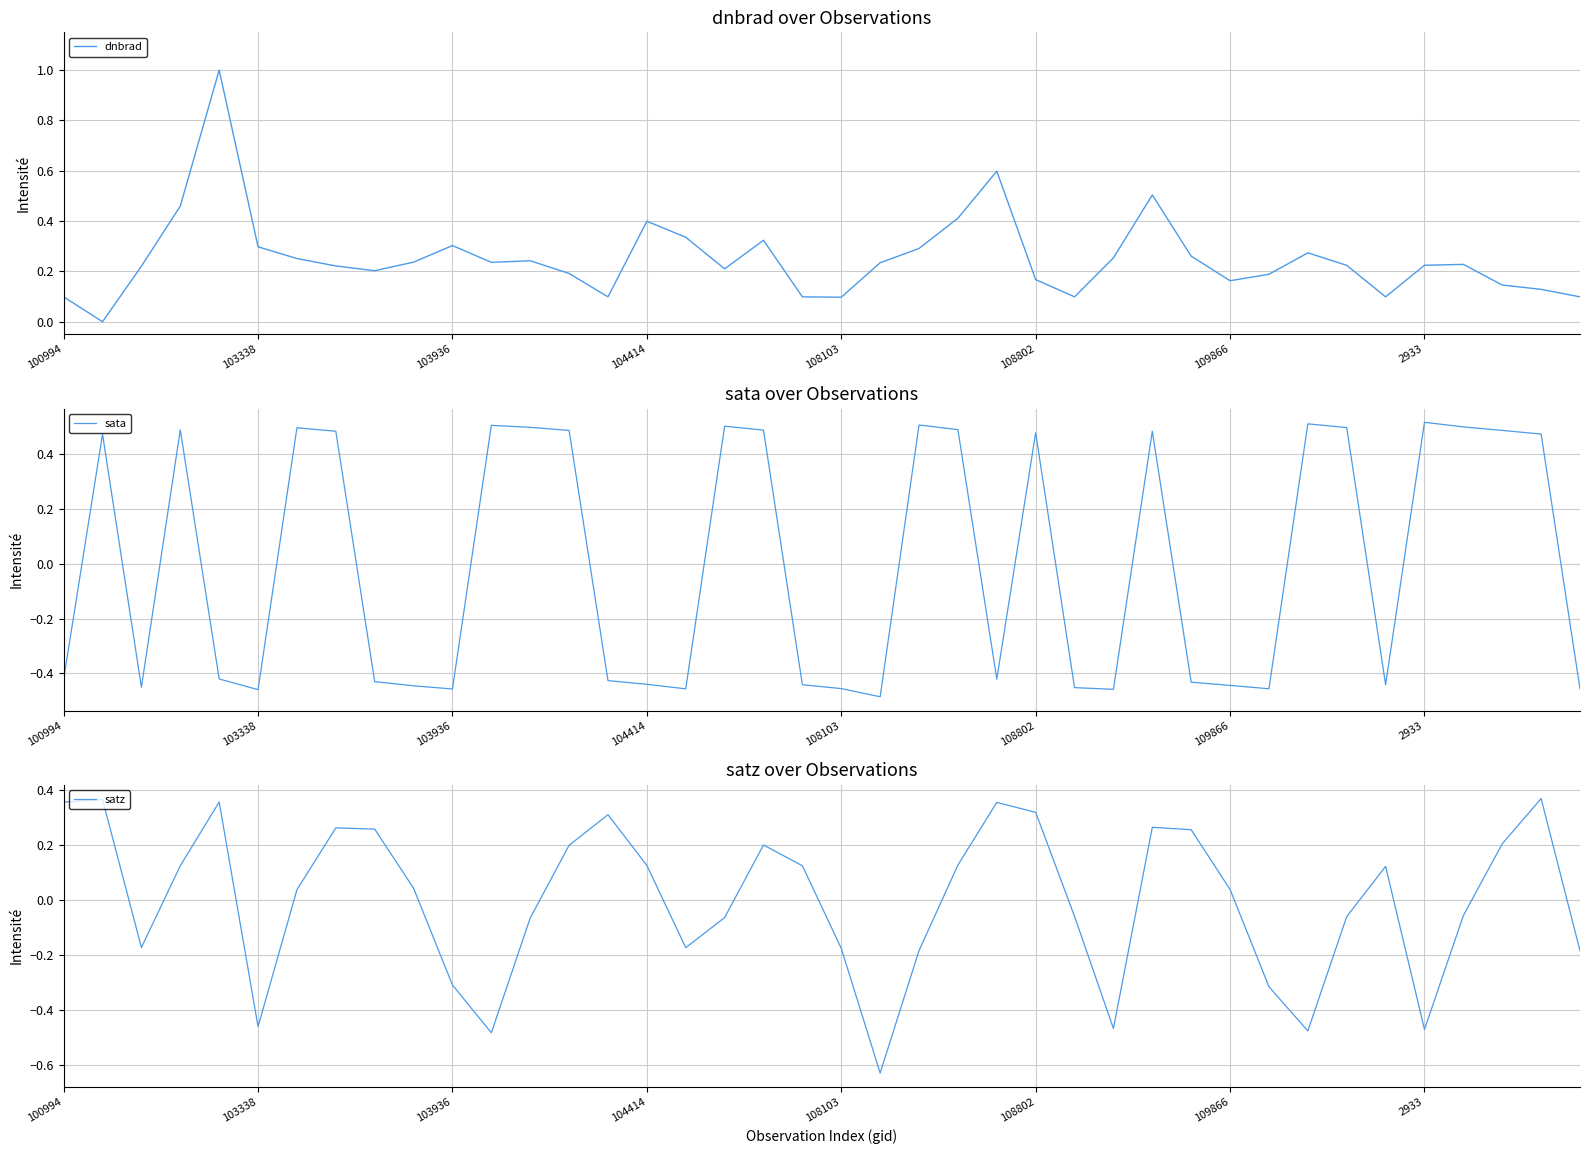

How many lines are shown in the chart?

3